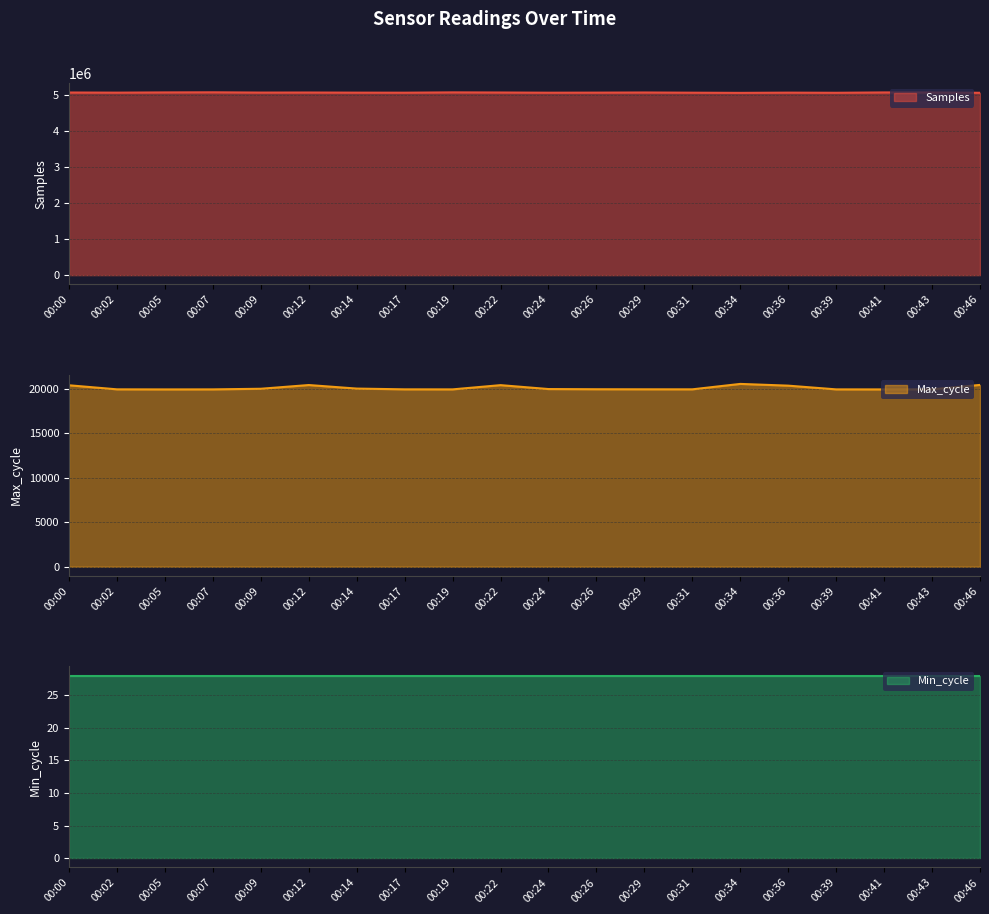

Rank the categories by Samples value from highest to lowest.

00:07, 00:19, 00:05, 00:41, 00:43, 00:29, 00:00, 00:22, 00:12, 00:09, 00:26, 00:36, 00:02, 00:14, 00:17, 00:31, 00:24, 00:39, 00:46, 00:34